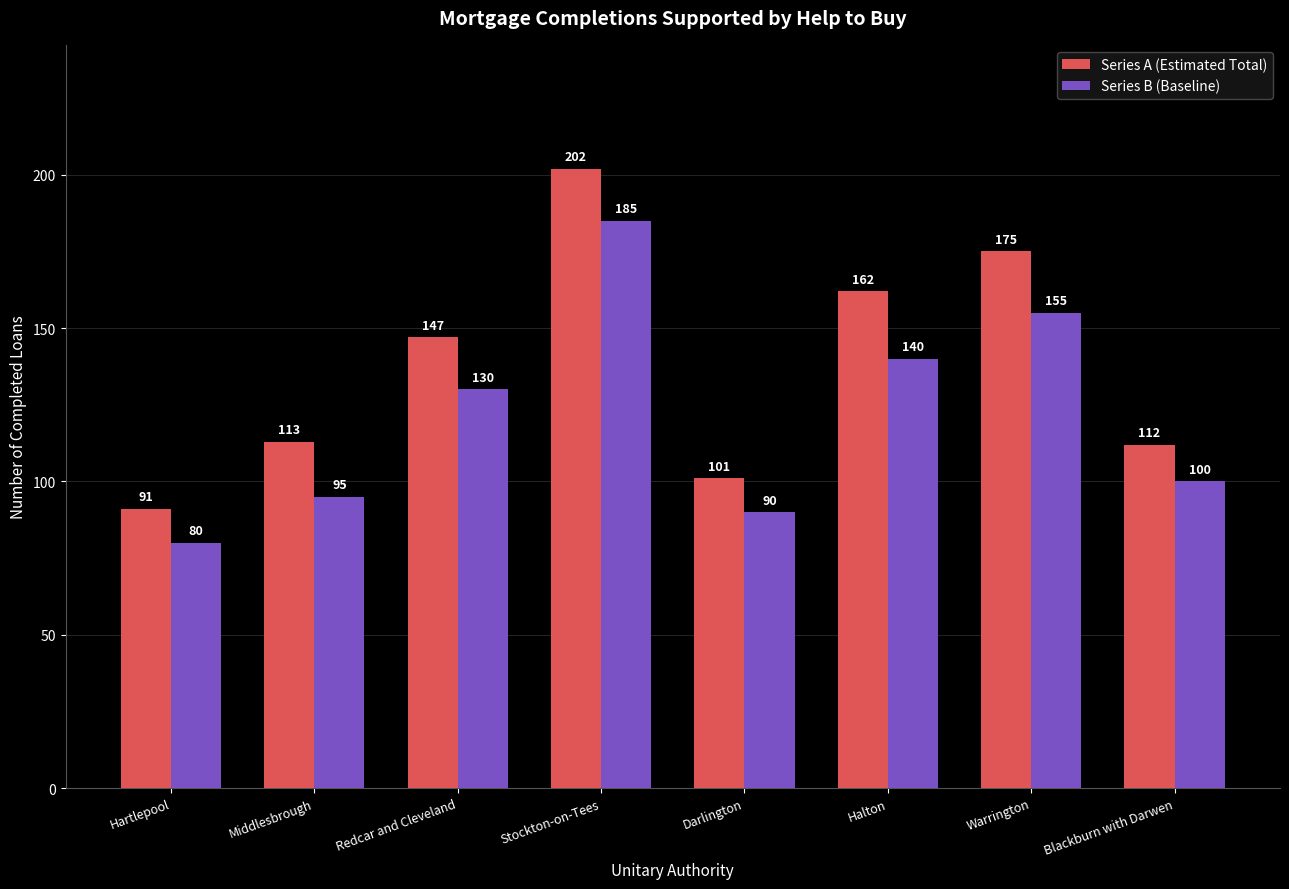

Reading left to right, what are all the values shown in this chart?

Series A (Estimated Total): 91	113	147	202	101	162	175	112
Series B (Baseline): 80	95	130	185	90	140	155	100